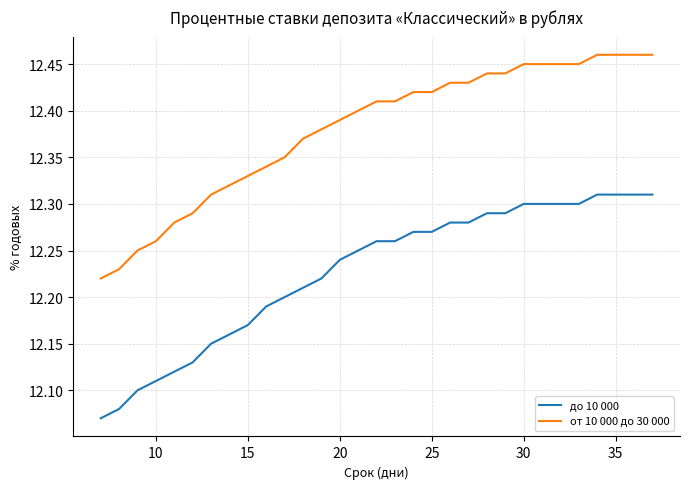

True or false: от 10 000 до 30 000 and до 10 000 cross at least once.

False